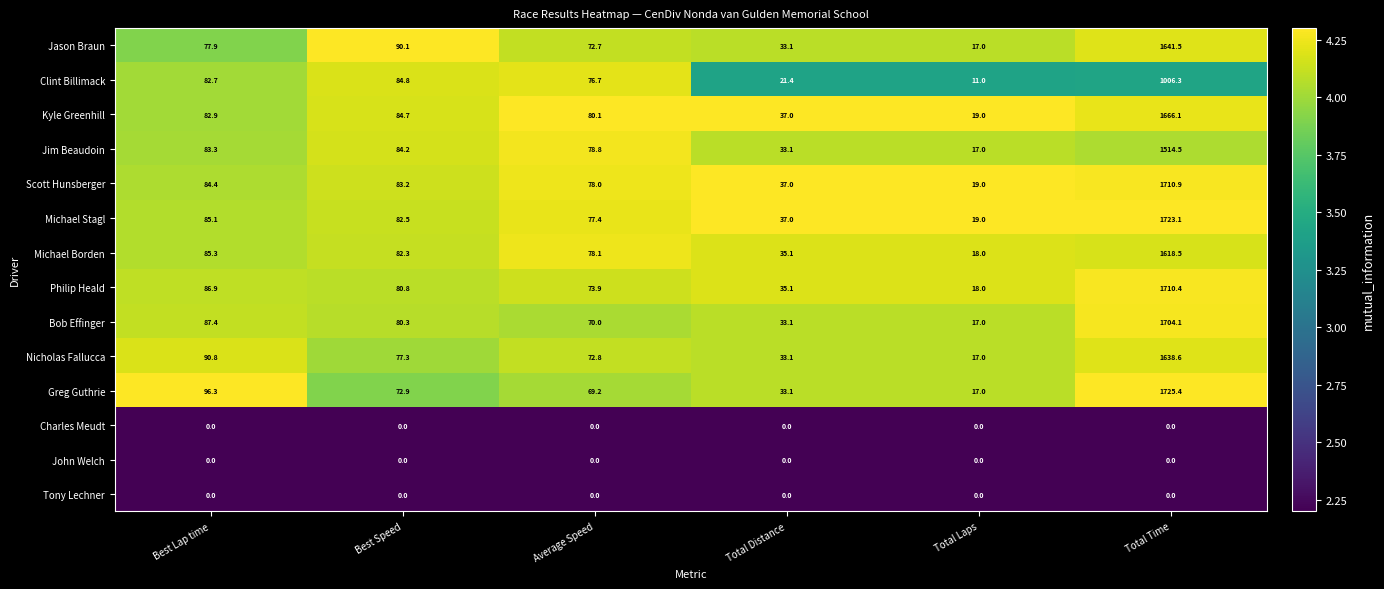

List the labels in order of Jason Braun value, largest first.

Total Time, Best Speed, Best Lap time, Average Speed, Total Distance, Total Laps